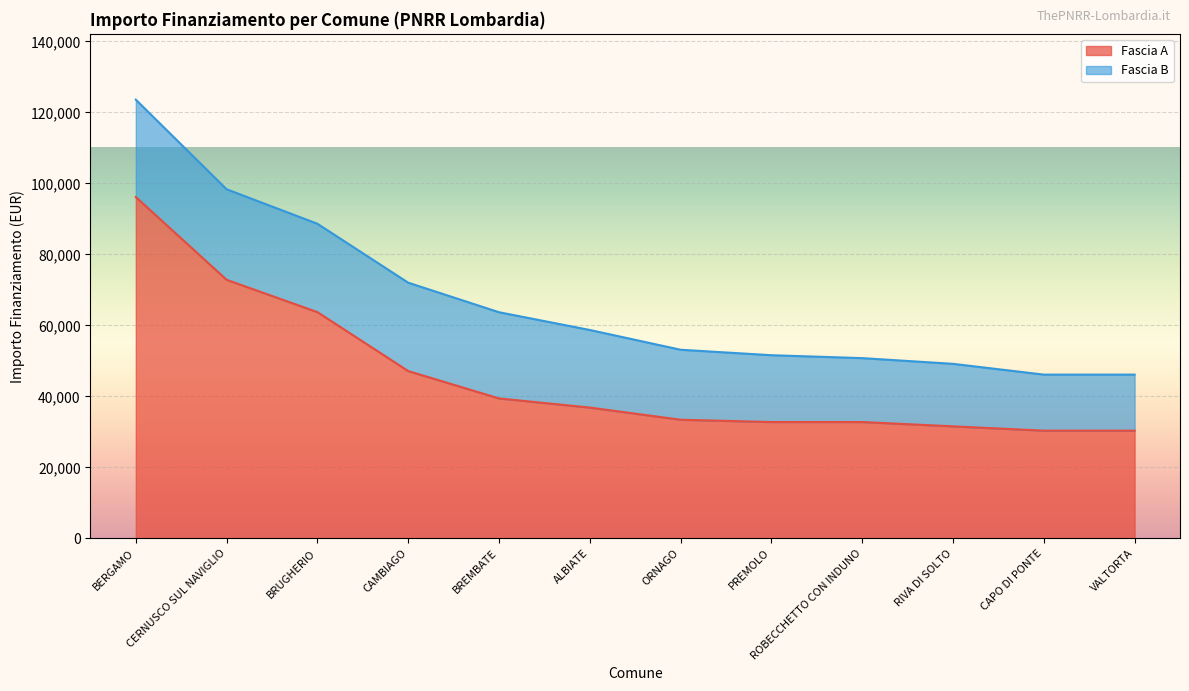

What is the maximum value shown in the chart?

96145